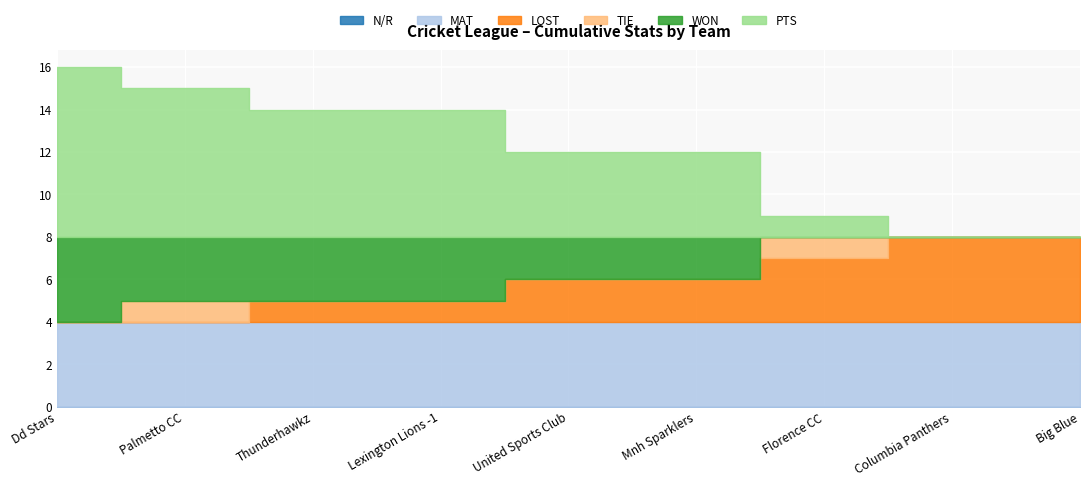

What is the label of the 5th point from the right?

United Sports Club